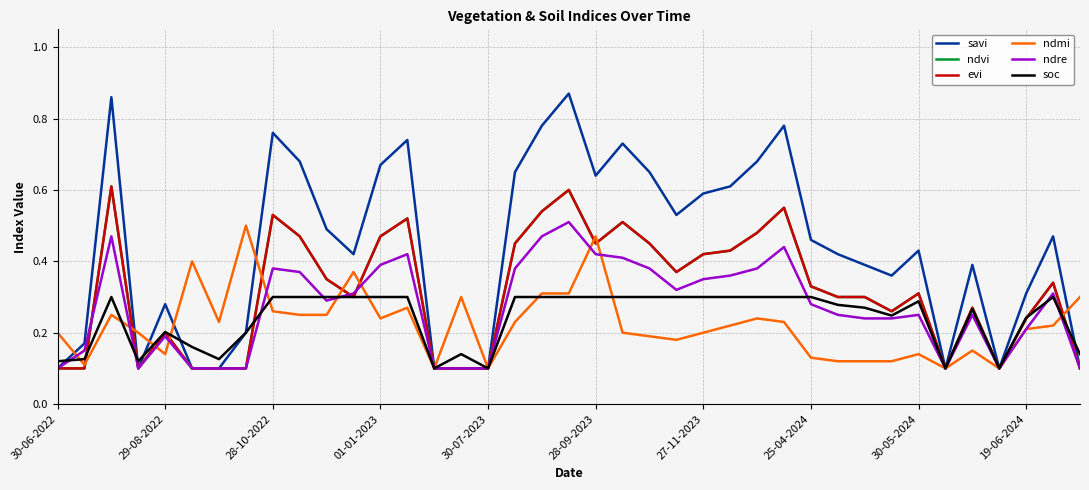

Does the chart have visible grid lines?

Yes